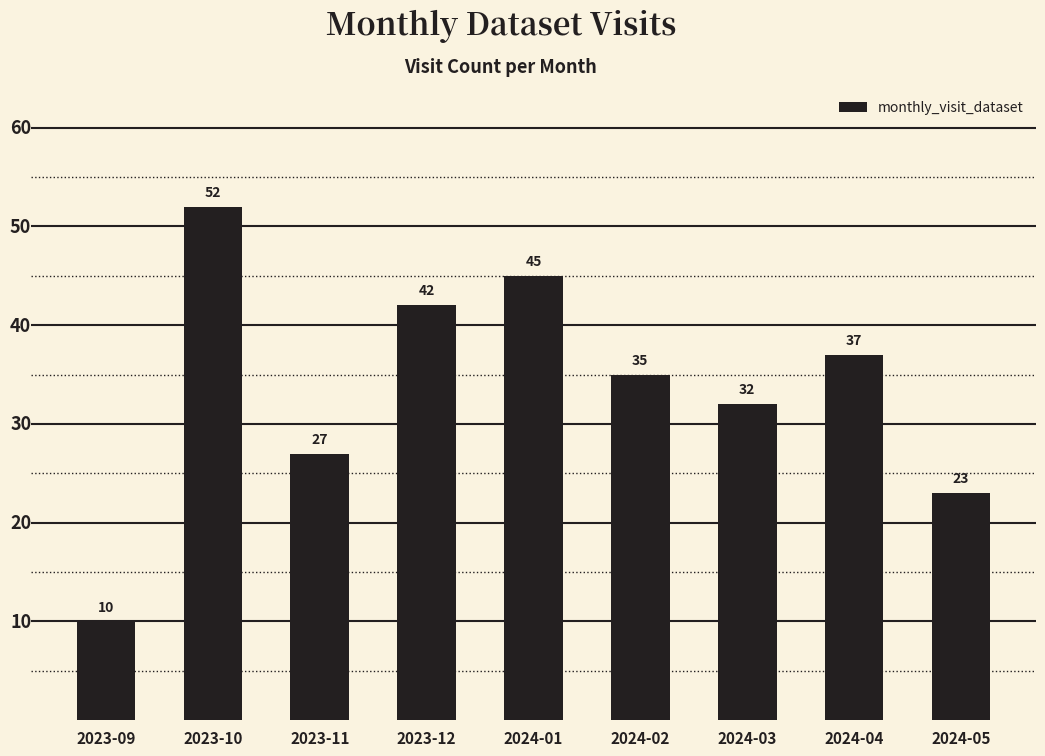

What is the sum of the values at 2024-04 and 2024-02?

72